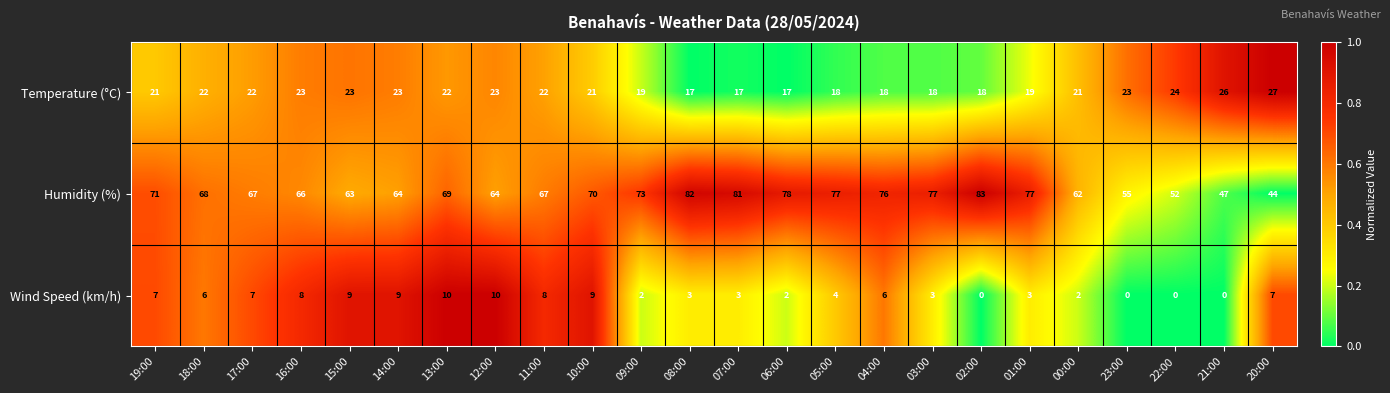

Is it true that Temperature (°C) equals 18 at 03:00?

True